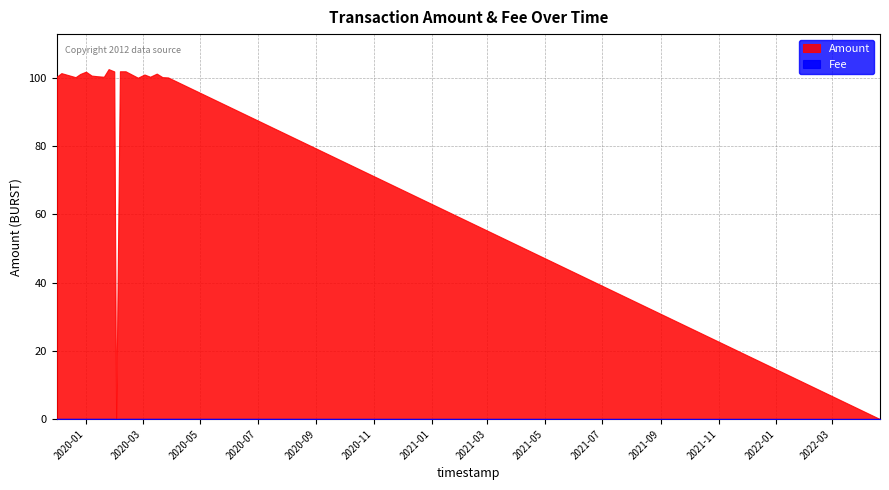

True or false: Fee and Amount cross at least once.

True